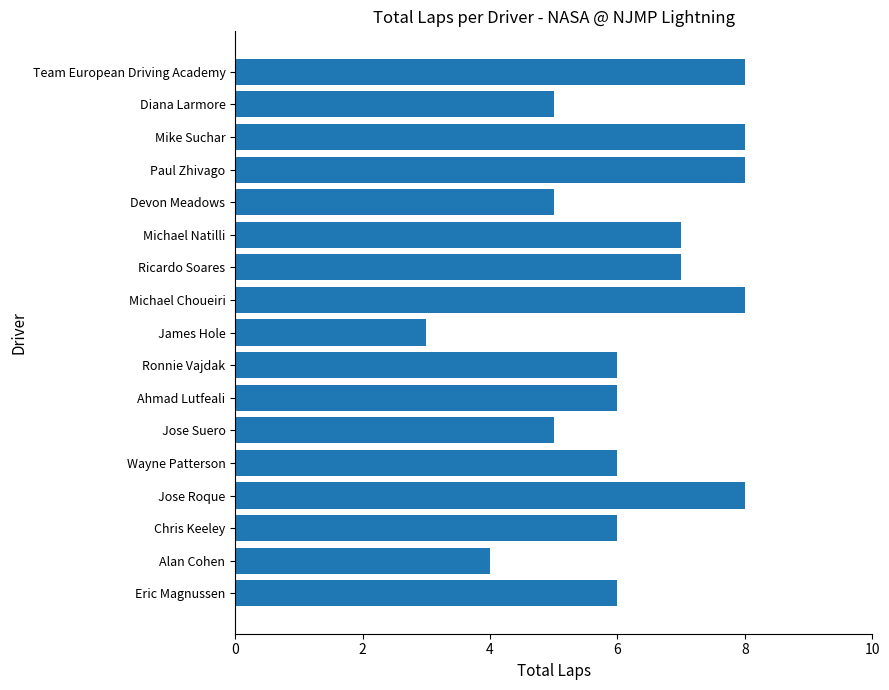

Reading bottom to top, what are all the values shown in this chart?

6	4	6	8	6	5	6	6	3	8	7	7	5	8	8	5	8